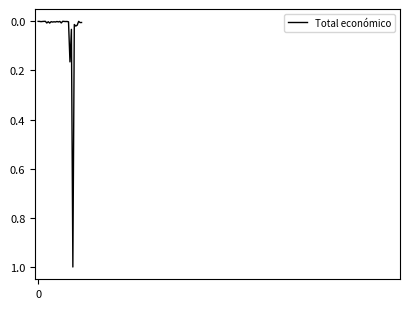

What is the difference between the maximum and minimum values?

1.0